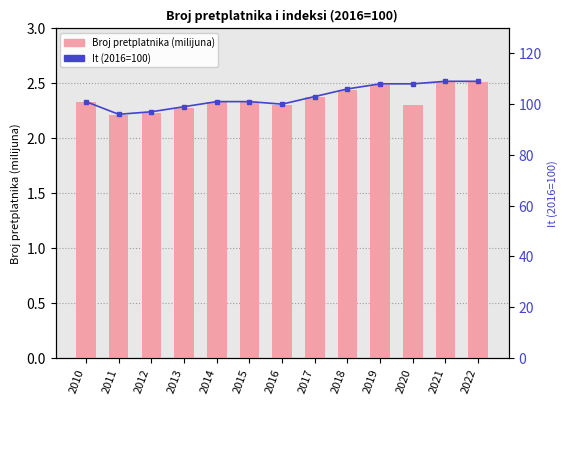

Rank the categories by It (2016=100) value from lowest to highest.

2011, 2012, 2013, 2016, 2010, 2014, 2015, 2017, 2018, 2019, 2020, 2021, 2022